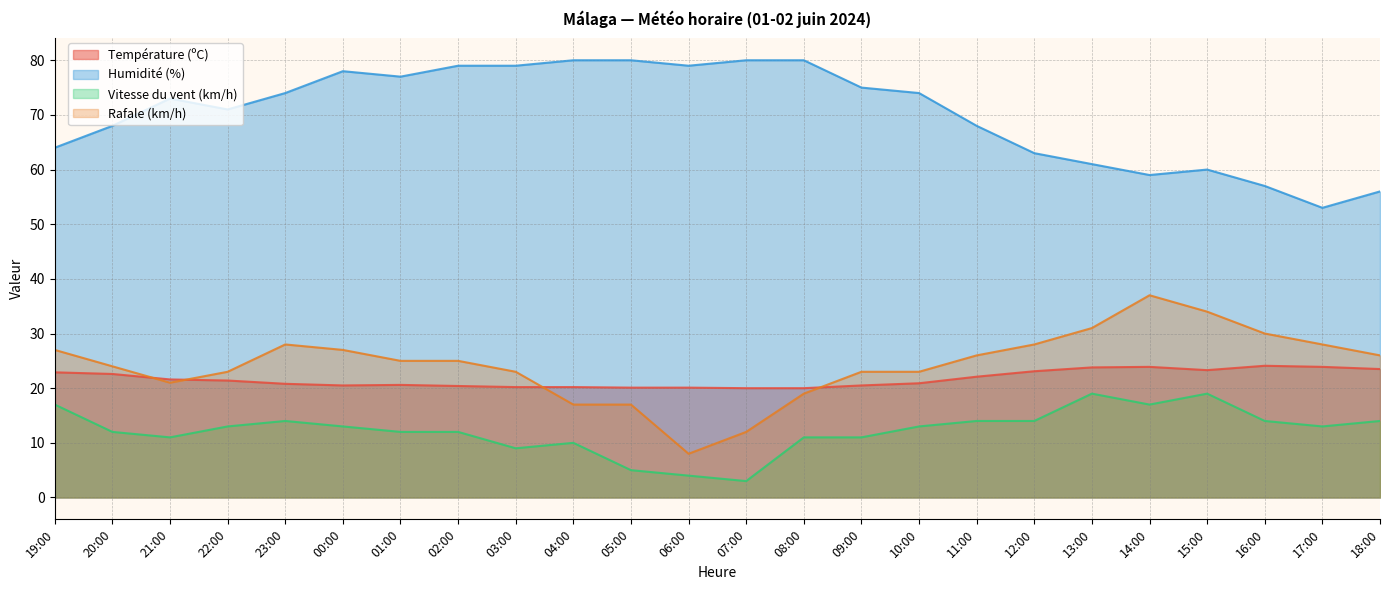

At which category does the chart reach its peak across all series?

04:00